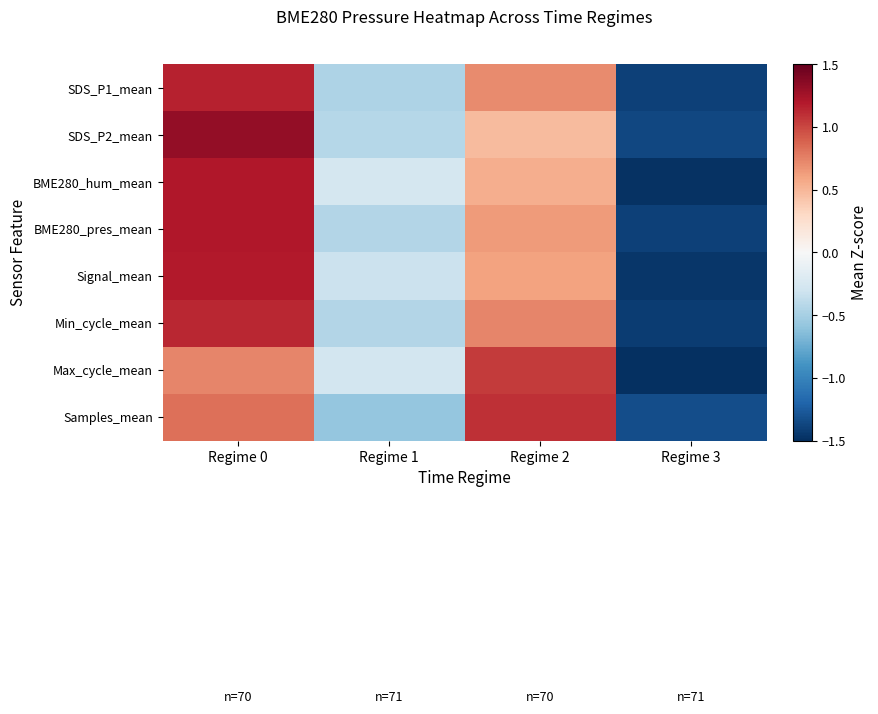

Reading left to right, transcribe all the data shown in this chart.

SDS_P1_mean: Regime 0=1.2	Regime 1=-0.5	Regime 2=0.7	Regime 3=-1.4
SDS_P2_mean: Regime 0=1.3	Regime 1=-0.4	Regime 2=0.5	Regime 3=-1.4
BME280_hum_mean: Regime 0=1.2	Regime 1=-0.3	Regime 2=0.5	Regime 3=-1.5
BME280_pres_mean: Regime 0=1.2	Regime 1=-0.4	Regime 2=0.6	Regime 3=-1.4
Signal_mean: Regime 0=1.2	Regime 1=-0.3	Regime 2=0.6	Regime 3=-1.5
Min_cycle_mean: Regime 0=1.1	Regime 1=-0.4	Regime 2=0.7	Regime 3=-1.4
Max_cycle_mean: Regime 0=0.7	Regime 1=-0.3	Regime 2=1.1	Regime 3=-1.5
Samples_mean: Regime 0=0.8	Regime 1=-0.6	Regime 2=1.1	Regime 3=-1.3